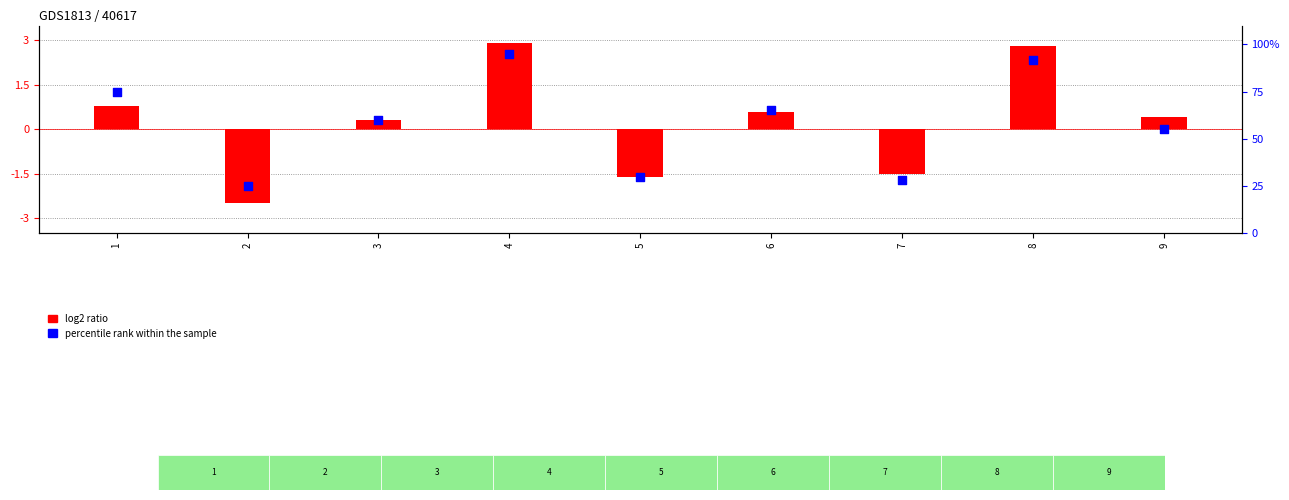

Is the value of percentile rank within the sample at 7 greater than the value of log2 ratio at 3?

Yes